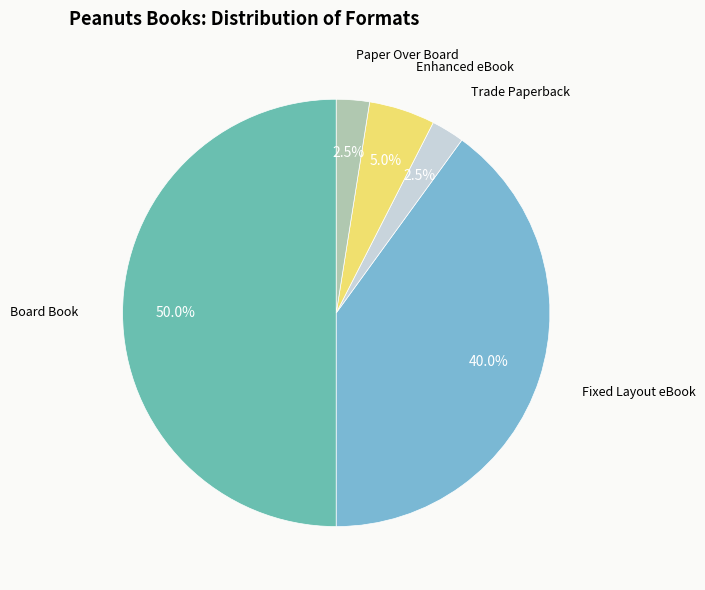

What is the largest slice in the pie chart?

Board Book